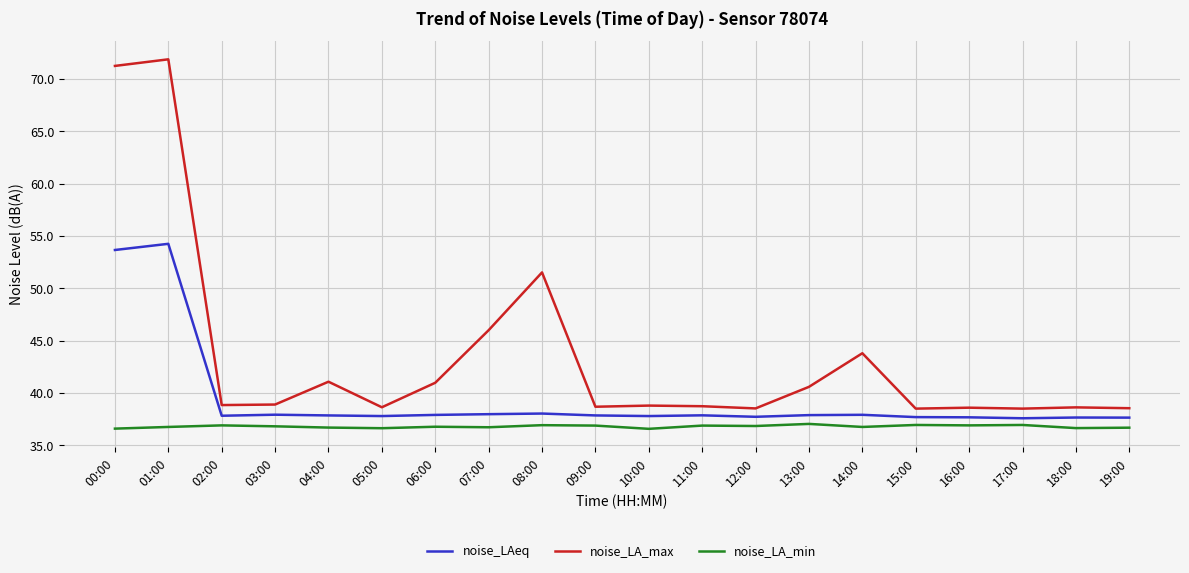

List the series in order of their peak value, lowest first.

noise_LA_min, noise_LAeq, noise_LA_max